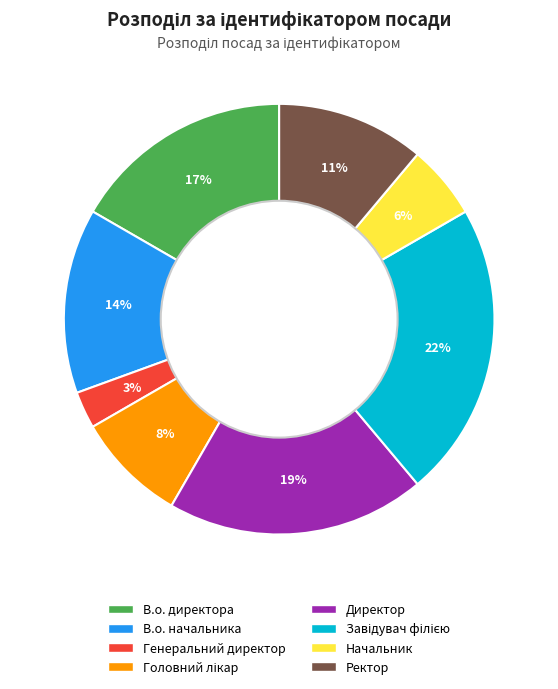

Combined, do Начальник and В.о. начальника account for over 50%?

No